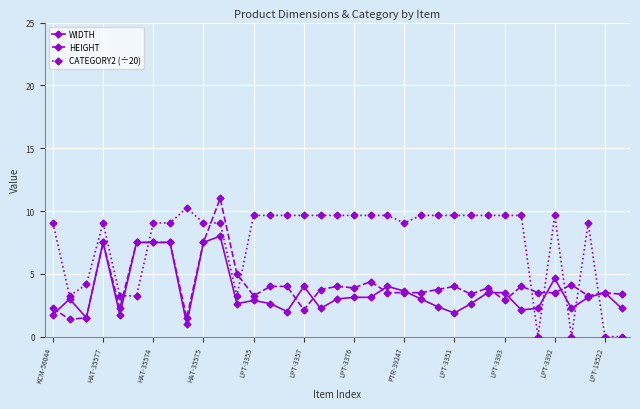

Which series has the largest total across all categories?

CATEGORY2 (÷20)